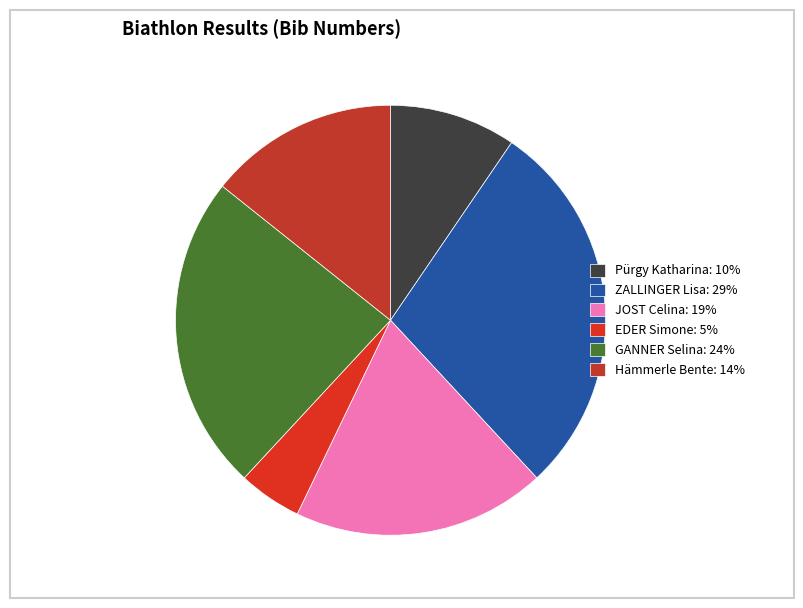

Which has a higher value, EDER Simone or Hämmerle Bente?

Hämmerle Bente